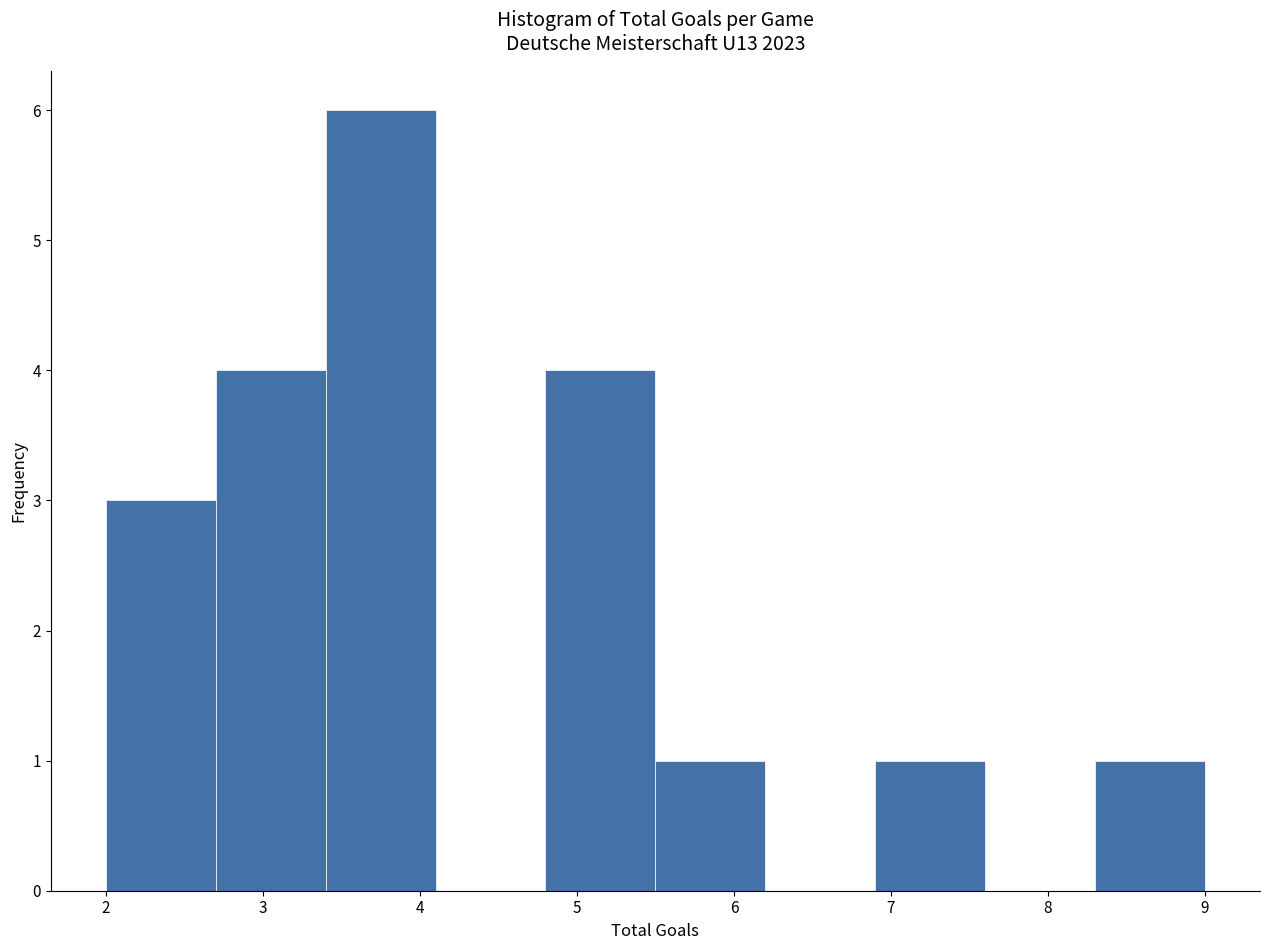

What is the height of the bar covering 3.4 to 4.1 on the x-axis? The values are not printed on the chart, so give them approximately, as read against the axis.

6